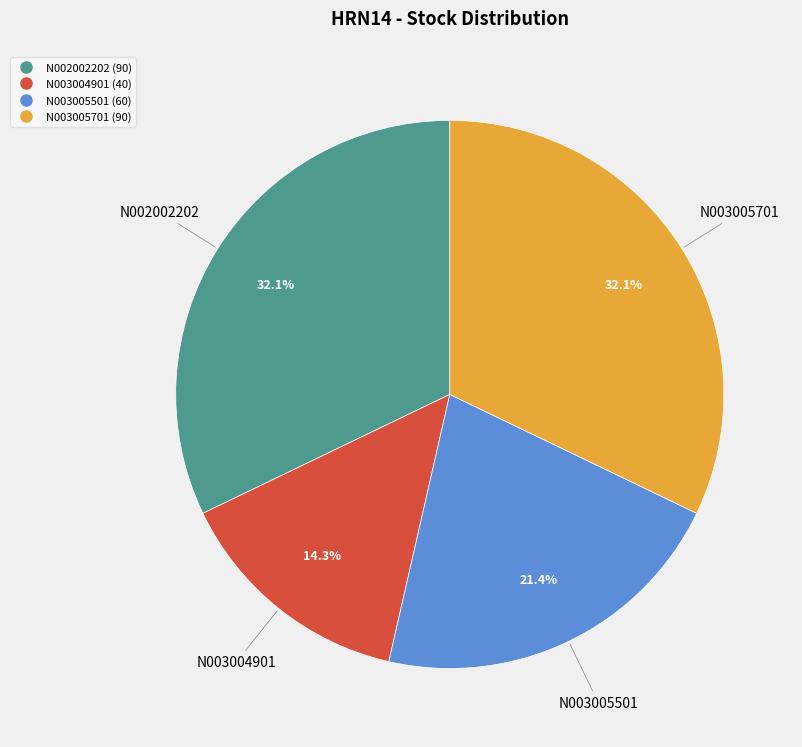

To the nearest percent, what is the difference between the N003005501 and N003004901 slice percentages?

7%